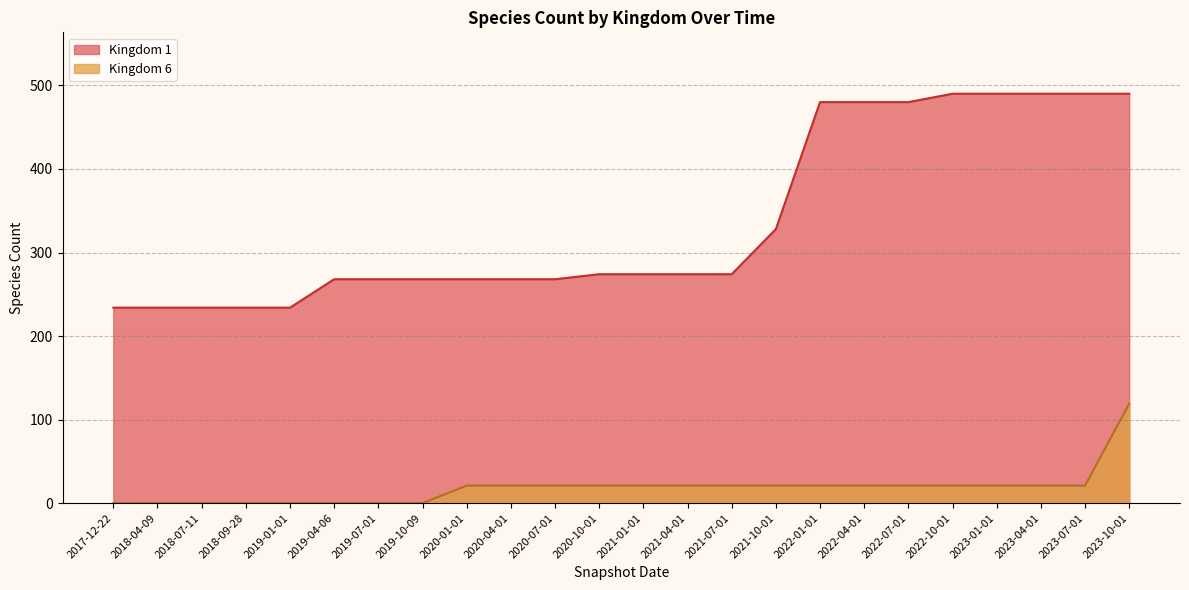

Reading left to right, extract all data points from this chart.

Kingdom 1: 2017-12-22=234	2018-04-09=234	2018-07-11=234	2018-09-28=234	2019-01-01=234	2019-04-06=268	2019-07-01=268	2019-10-09=268	2020-01-01=268	2020-04-01=268	2020-07-01=268	2020-10-01=274	2021-01-01=274	2021-04-01=274	2021-07-01=274	2021-10-01=328	2022-01-01=480	2022-04-01=480	2022-07-01=480	2022-10-01=490	2023-01-01=490	2023-04-01=490	2023-07-01=490	2023-10-01=490
Kingdom 6: 2017-12-22=0	2018-04-09=0	2018-07-11=0	2018-09-28=0	2019-01-01=0	2019-04-06=0	2019-07-01=0	2019-10-09=0	2020-01-01=21	2020-04-01=21	2020-07-01=21	2020-10-01=21	2021-01-01=21	2021-04-01=21	2021-07-01=21	2021-10-01=21	2022-01-01=21	2022-04-01=21	2022-07-01=21	2022-10-01=21	2023-01-01=21	2023-04-01=21	2023-07-01=21	2023-10-01=119